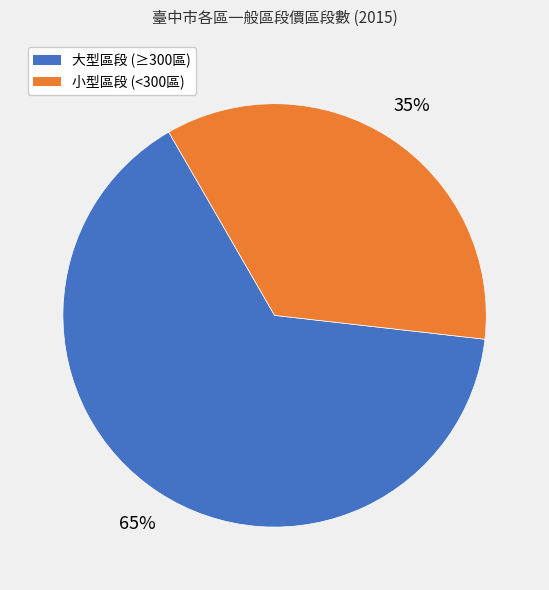

Is there a majority slice in this chart?

Yes